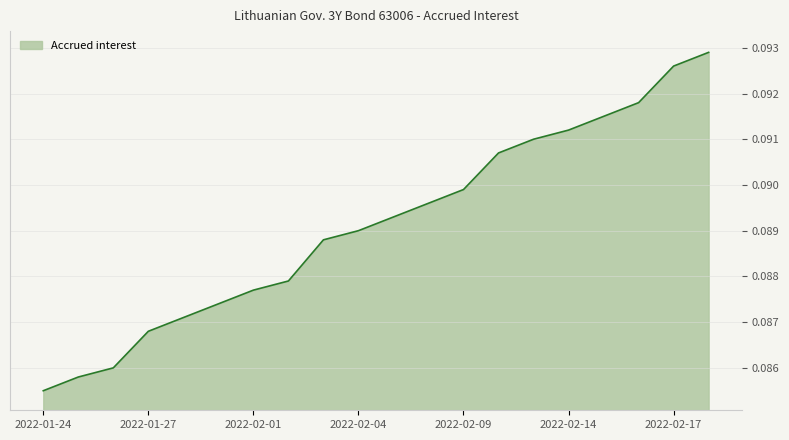

How many lines are shown in the chart?

1